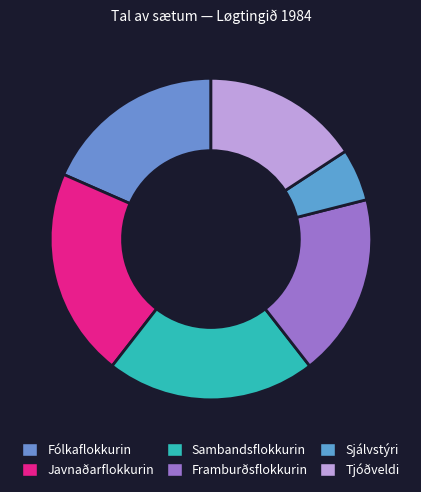

Is it true that Tjóðveldi is 16% of the pie?

True